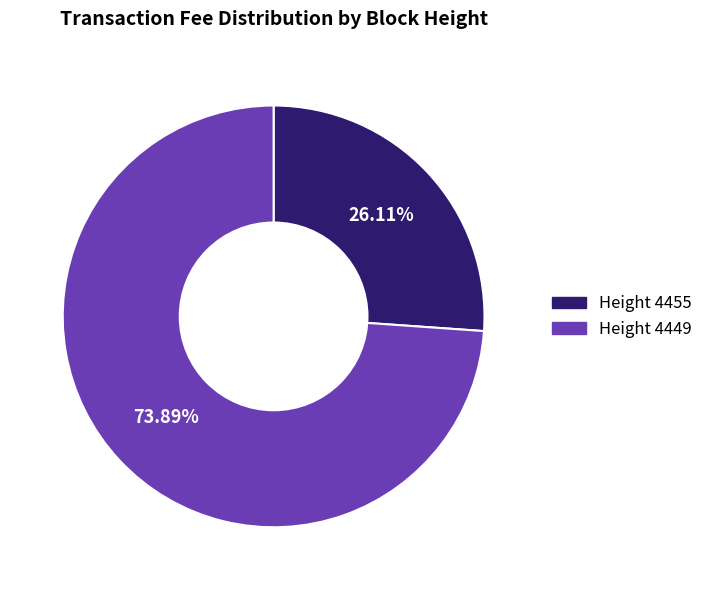

Is there any slice that represents more than half of the pie?

Yes